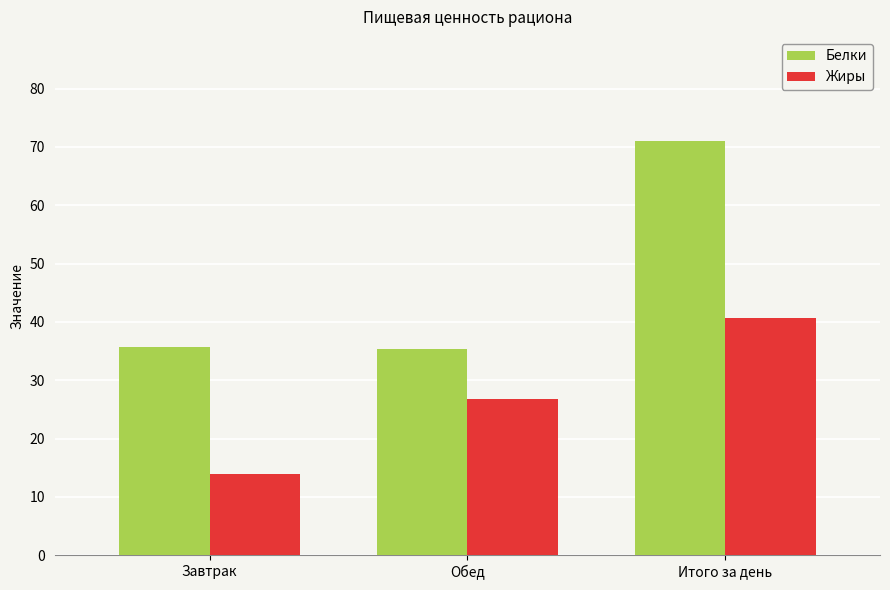

What is the minimum value for Жиры?

13.9